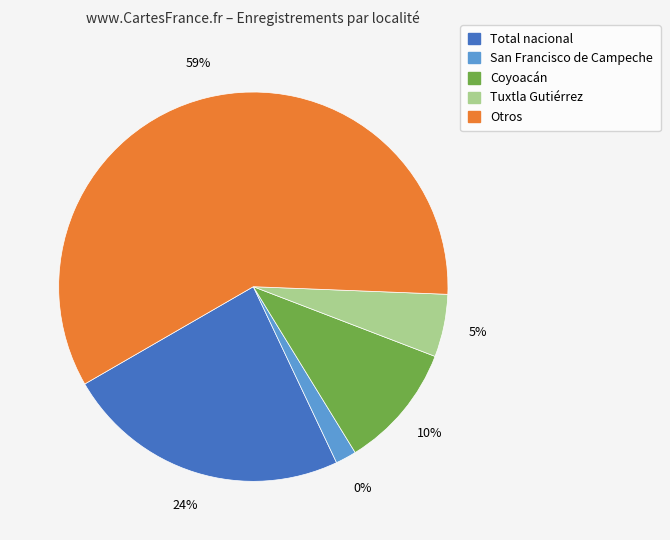

The Coyoacán slice represents 10% of the pie. True or false?

True